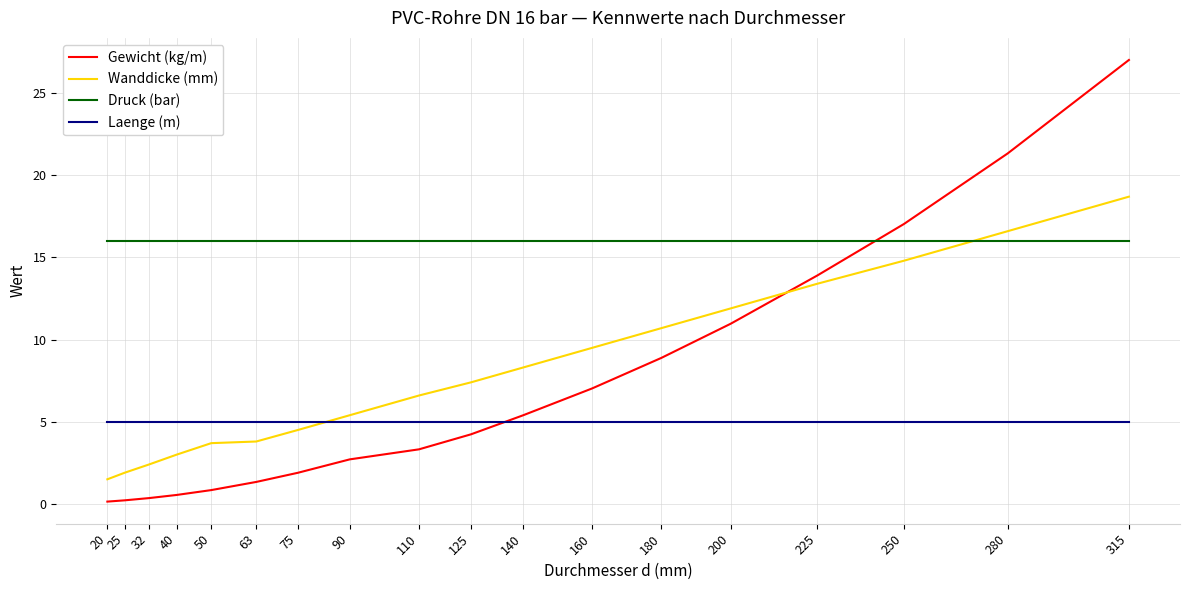

At which category is the sum across all series the highest?

315